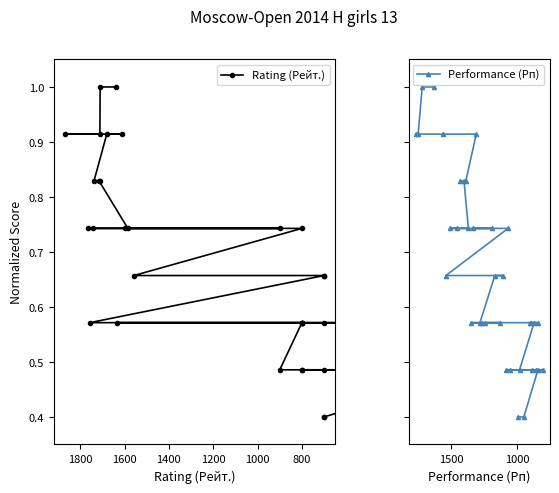

What is the difference between the second highest and second lowest values in the Rating (Рейт.) series?

0.6